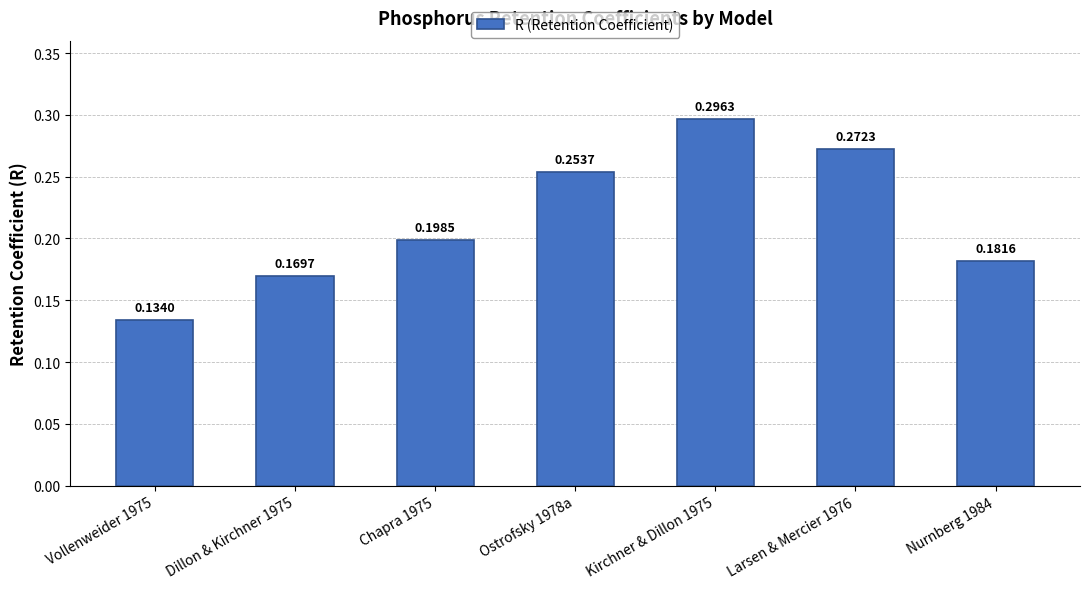

List the labels in order of value, smallest first.

Vollenweider 1975, Dillon & Kirchner 1975, Nurnberg 1984, Chapra 1975, Ostrofsky 1978a, Larsen & Mercier 1976, Kirchner & Dillon 1975